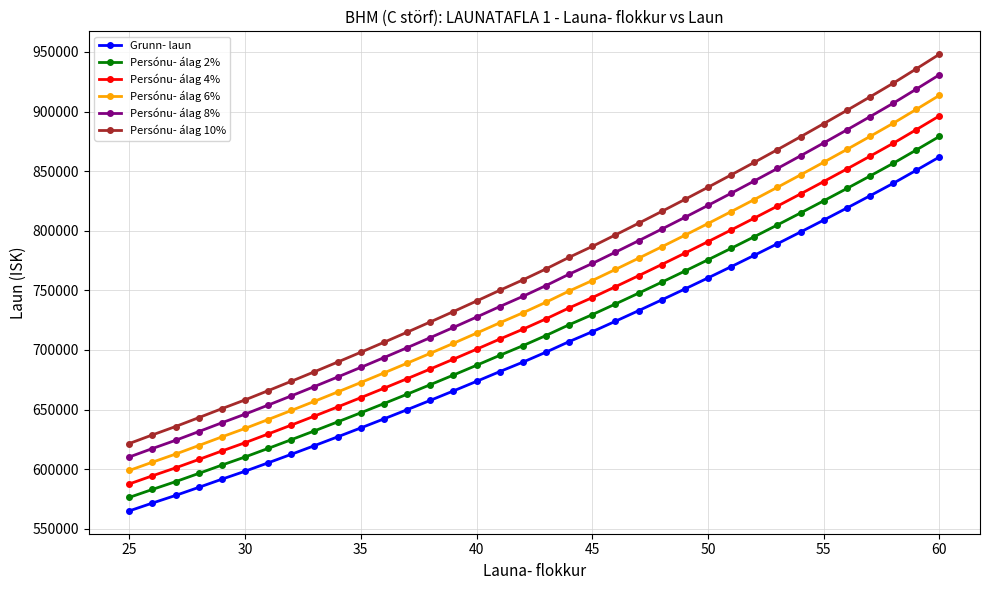

What is the difference between the maximum and second lowest values in the Persónu- álag 8% series?

313510